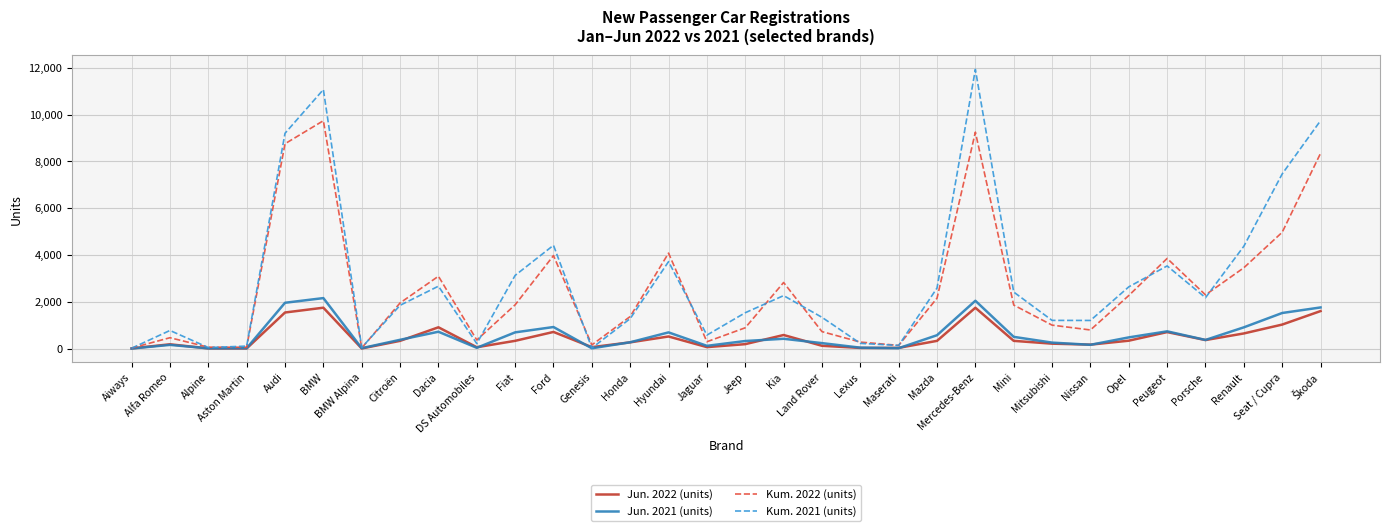

True or false: Kum. 2021 (units) has more than 1 interior local peaks.

True